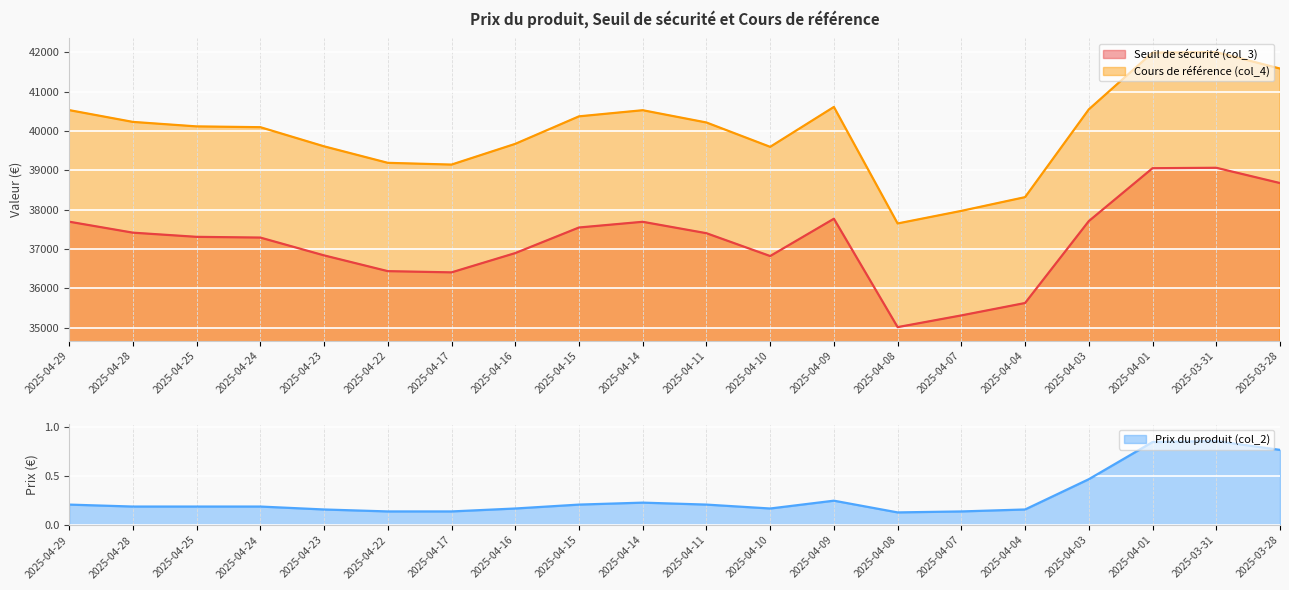

At 2025-04-09, list the series in order from largest to smallest.

Cours de référence (col_4), Seuil de sécurité (col_3), Prix du produit (col_2)